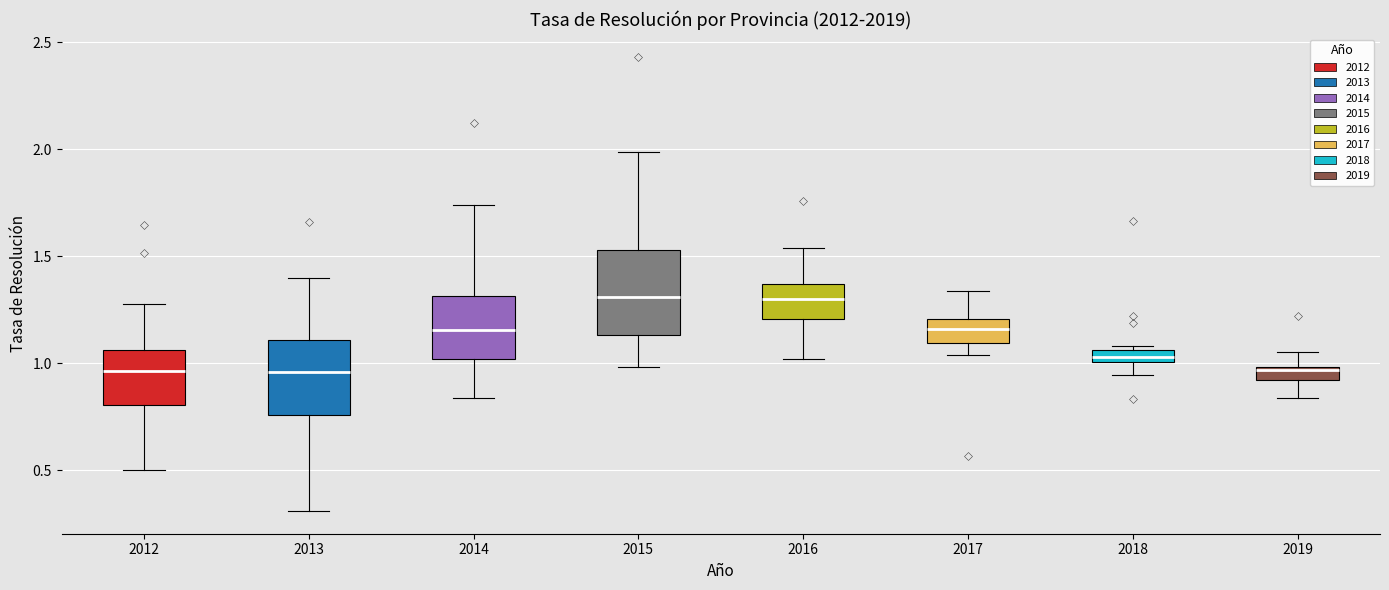

Where does the lower whisker of the box at x = 2016 end on the y-axis? The values are not printed on the chart, so give them approximately, as read against the axis.

1.00